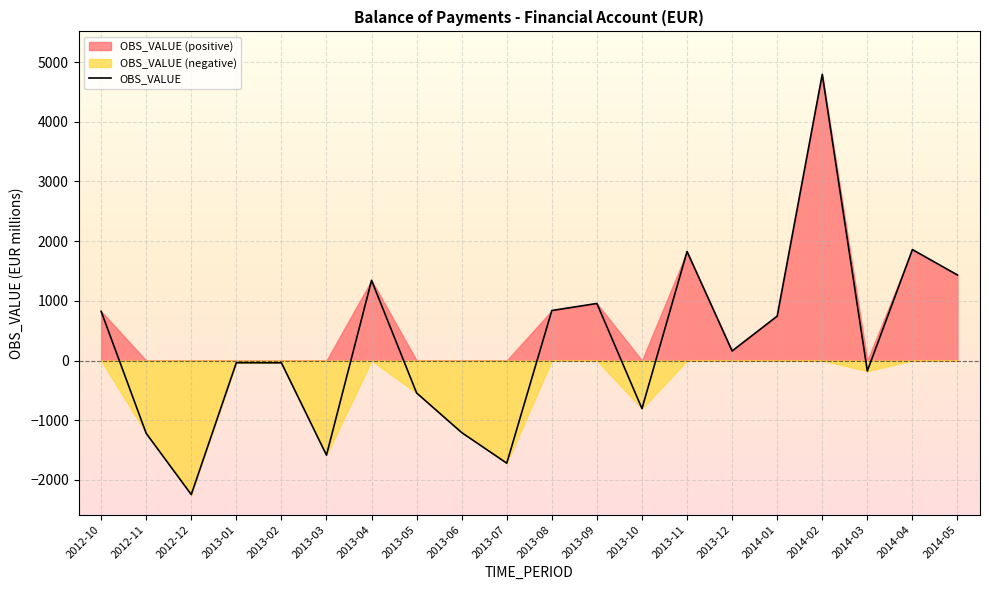

What is the change in value from 2013-02 to 2014-03?

-138.5